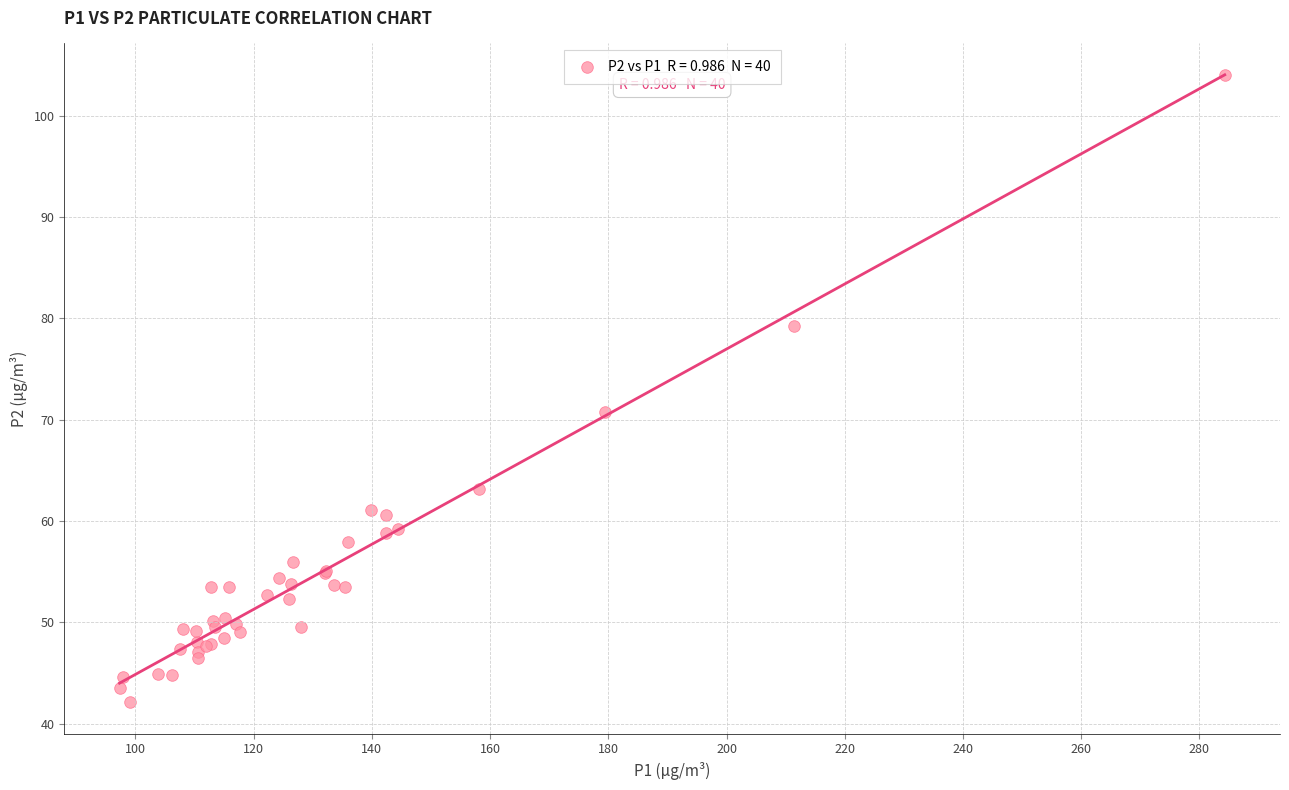

What Y value in the scatter plot is closest to 73?

70.7